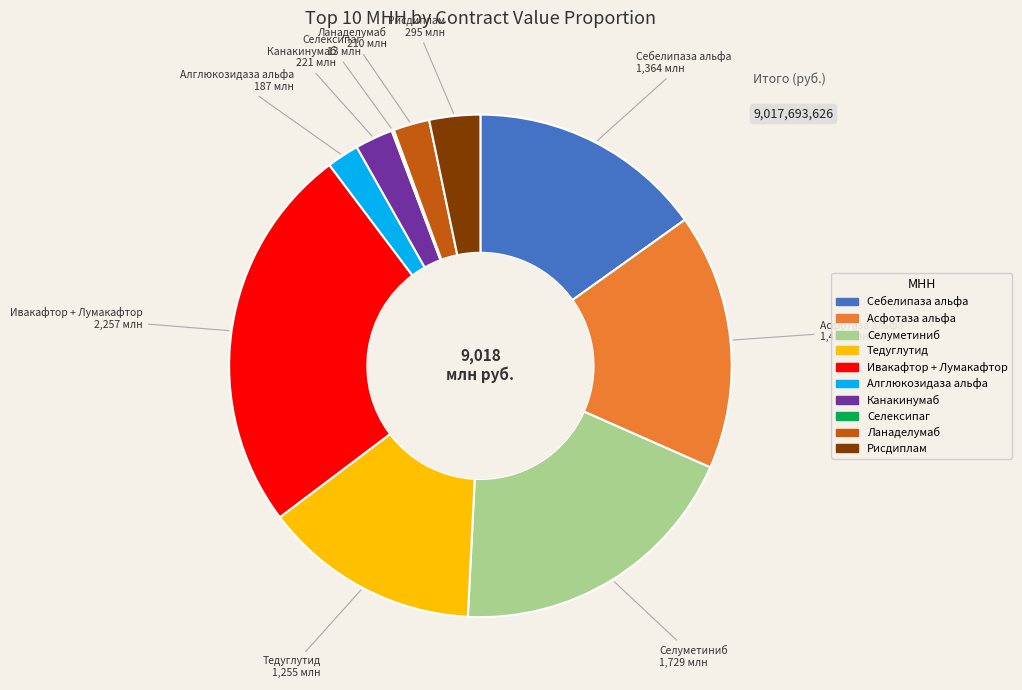

Is there any slice that represents more than half of the pie?

No